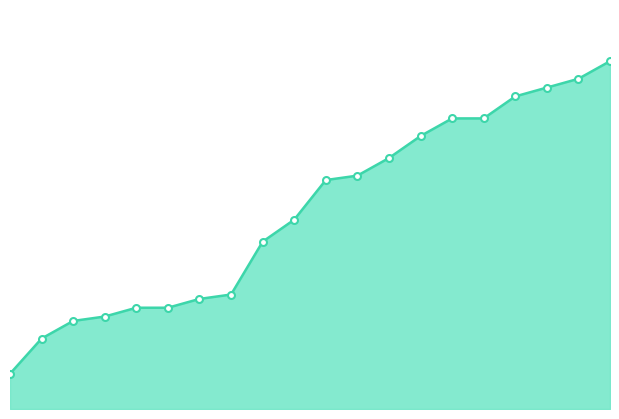

Does the chart display data point markers on the line(s)?

No